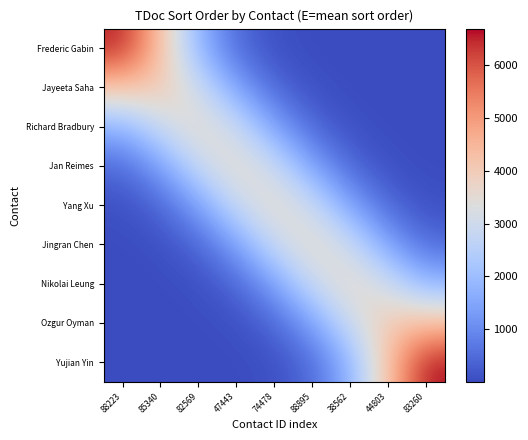

Rank the series at 88895 from highest to lowest value.

Jingran Chen, Nikolai Leung, Yang Xu, Ozgur Oyman, Jan Reimes, Yujian Yin, Richard Bradbury, Jayeeta Saha, Frederic Gabin